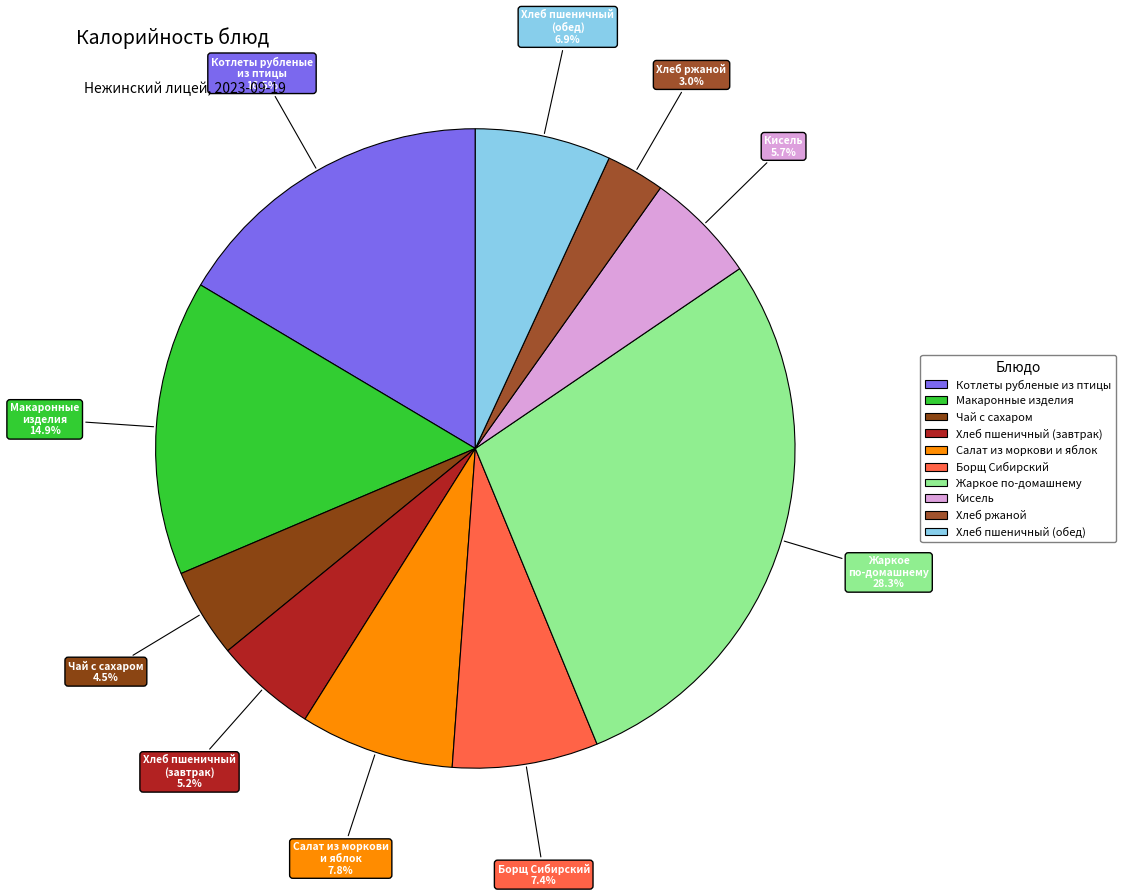

What percentage is the Хлеб ржаной slice, to the nearest percent?

3%